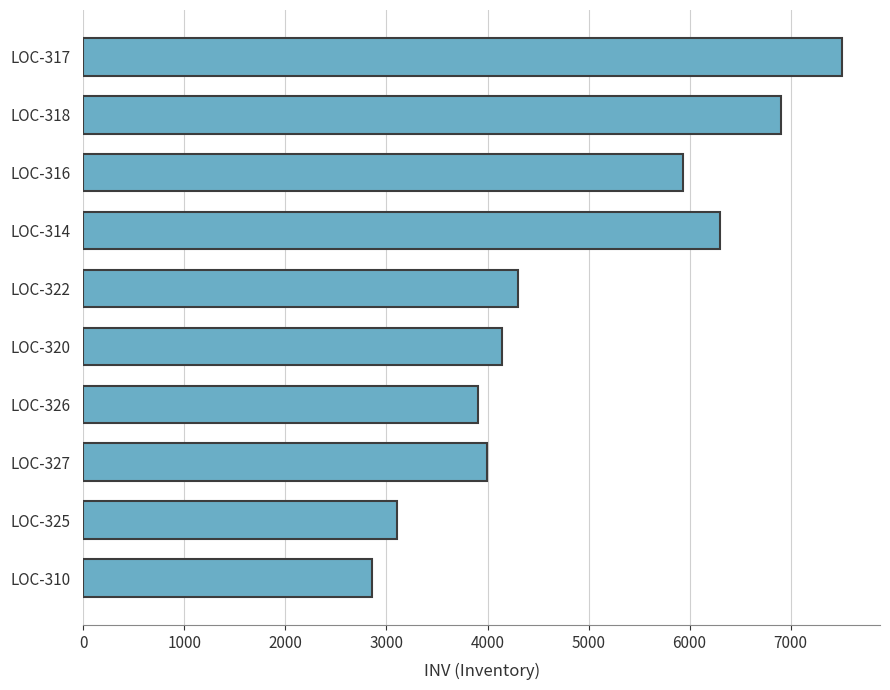

At which label is the value closest to 5184?

LOC-316